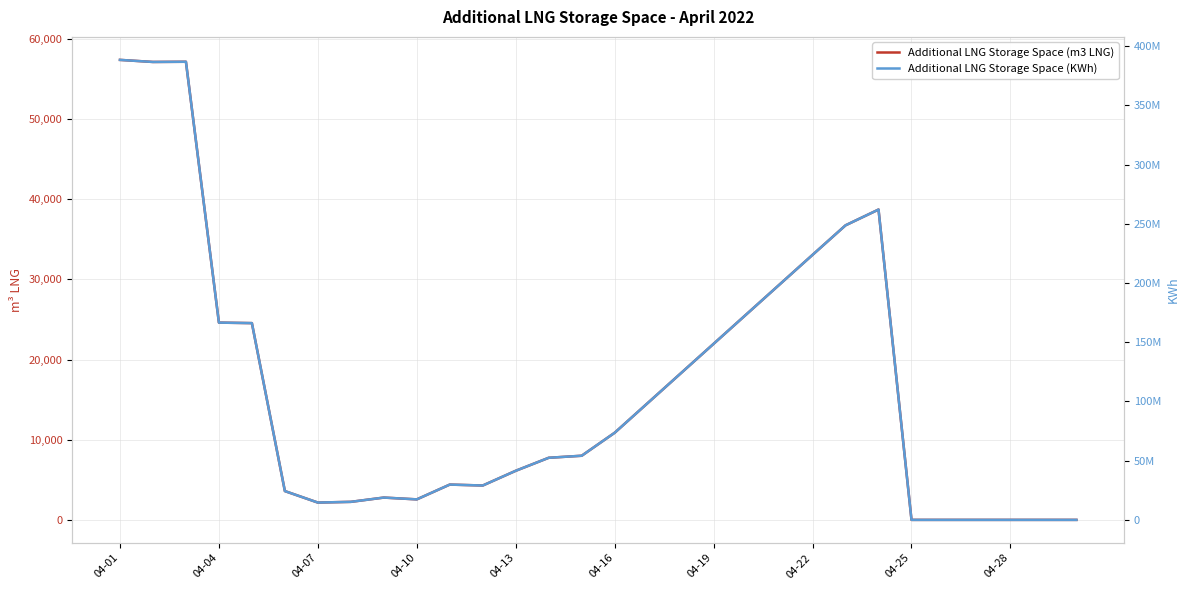

True or false: Additional LNG Storage Space (KWh) has a value of 53901695 at 20.

False